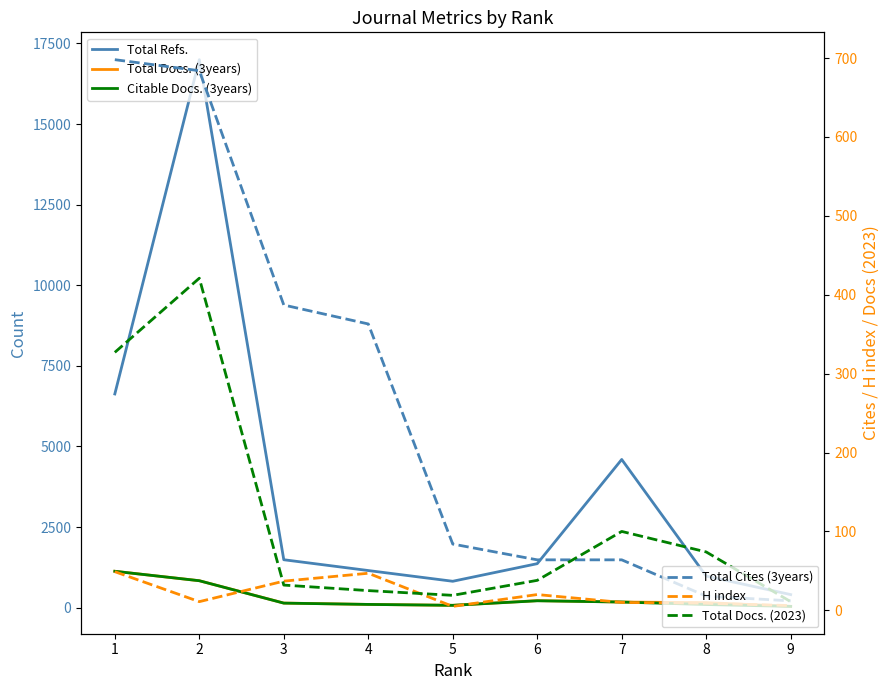

Reading left to right, extract all data points from this chart.

Total Refs.: 6629	16998	1487	1152	819	1365	4597	980	406
Total Docs. (3years): 1129	836	143	101	73	218	175	156	42
Citable Docs. (3years): 1129	836	141	101	73	214	175	98	40
Total Cites (3years): 698	684	387	363	84	64	64	18	12
H index: 49	11	37	47	5	20	10	9	6
Total Docs. (2023): 327	421	32	25	19	38	100	74	11